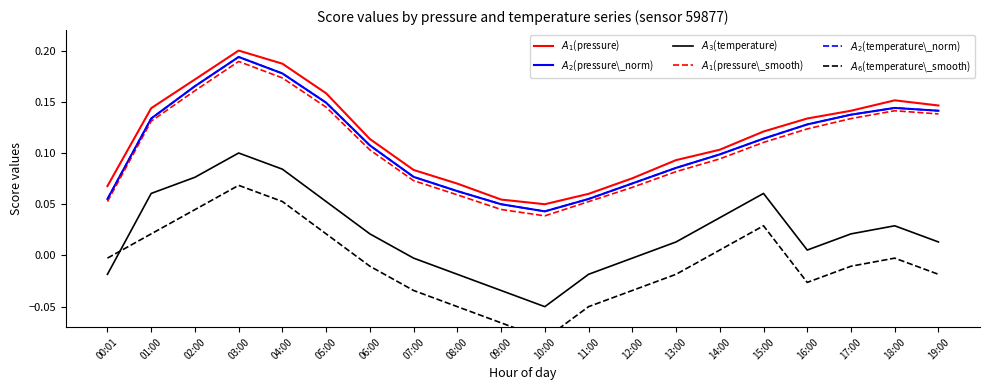

What are all the series names shown in the legend?

$A_1$(pressure), $A_2$(pressure\_norm), $A_3$(temperature), $A_1$(pressure\_smooth), $A_2$(temperature\_norm), $A_6$(temperature\_smooth)